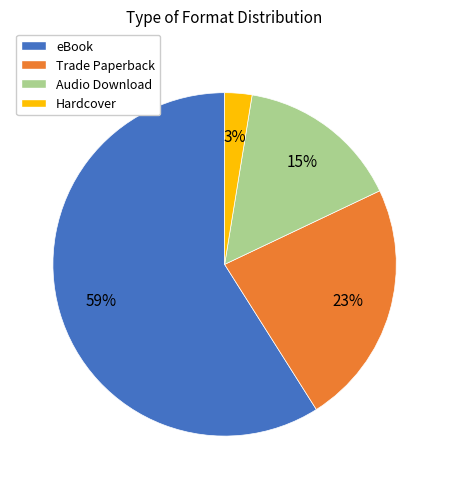

Combined, do Audio Download and eBook account for over 50%?

Yes